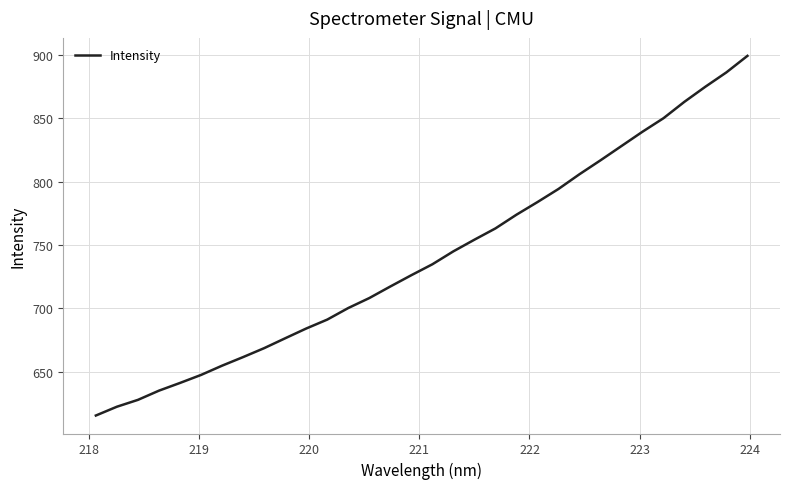

How many distinct data groups are displayed?

1